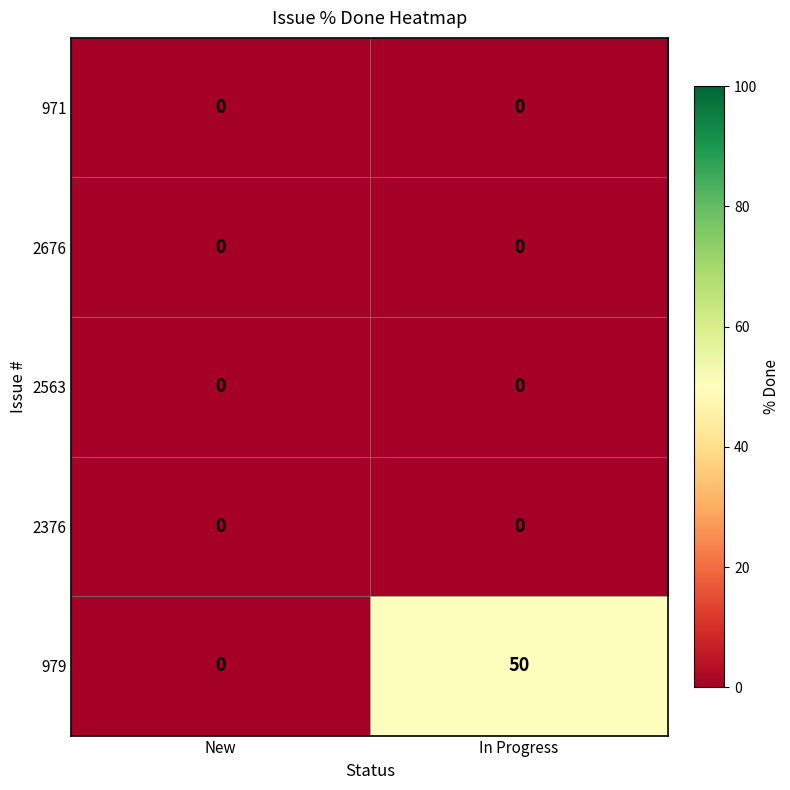

Reading left to right, transcribe all the data shown in this chart.

971: 0	0
2676: 0	0
2563: 0	0
2376: 0	0
979: 0	50